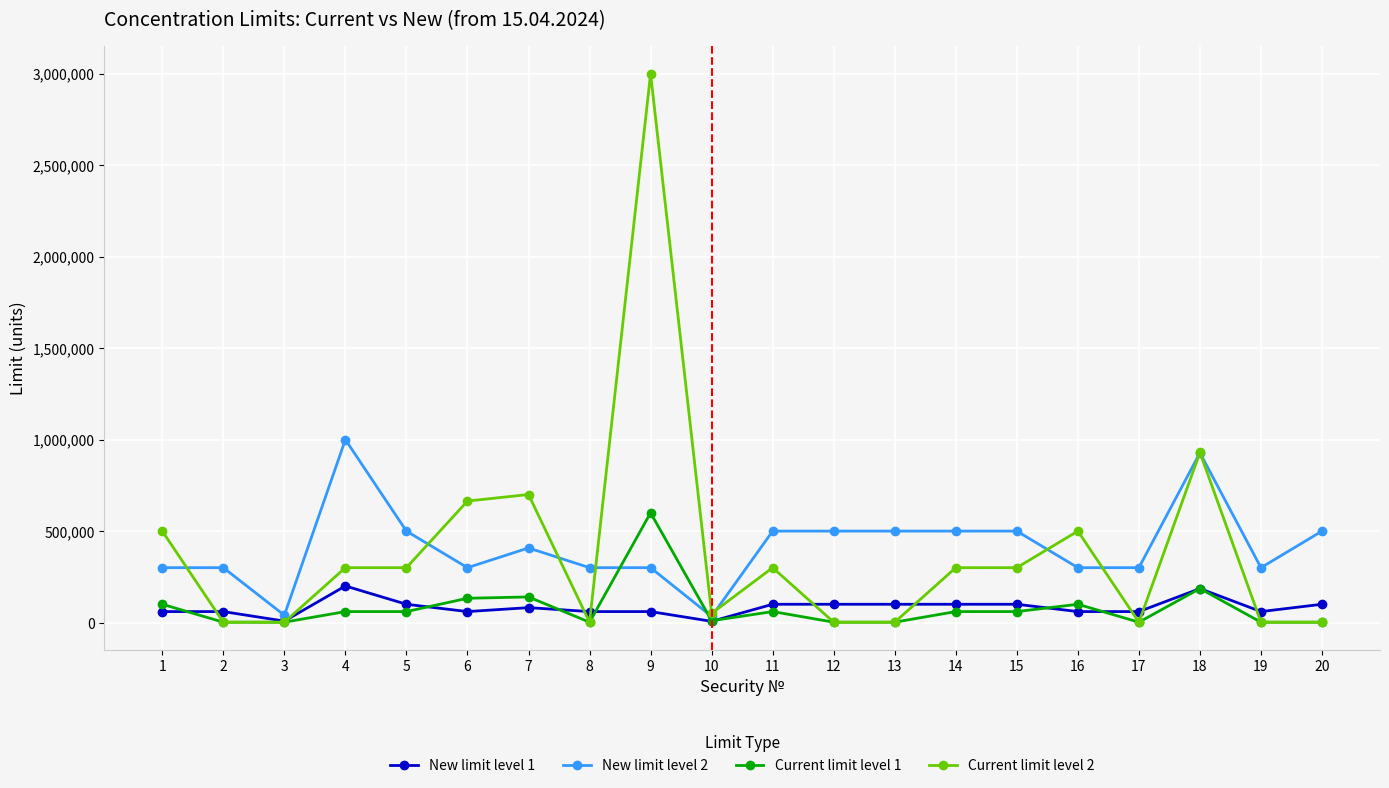

At how many categories does at least one series exceed 1415746?

1